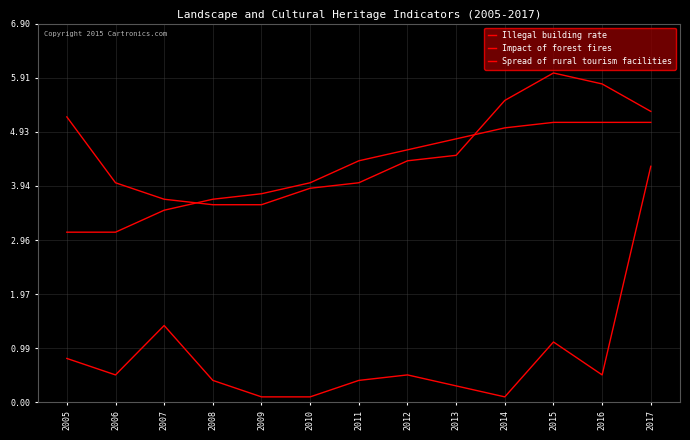

How many categories are shown in the chart?

13